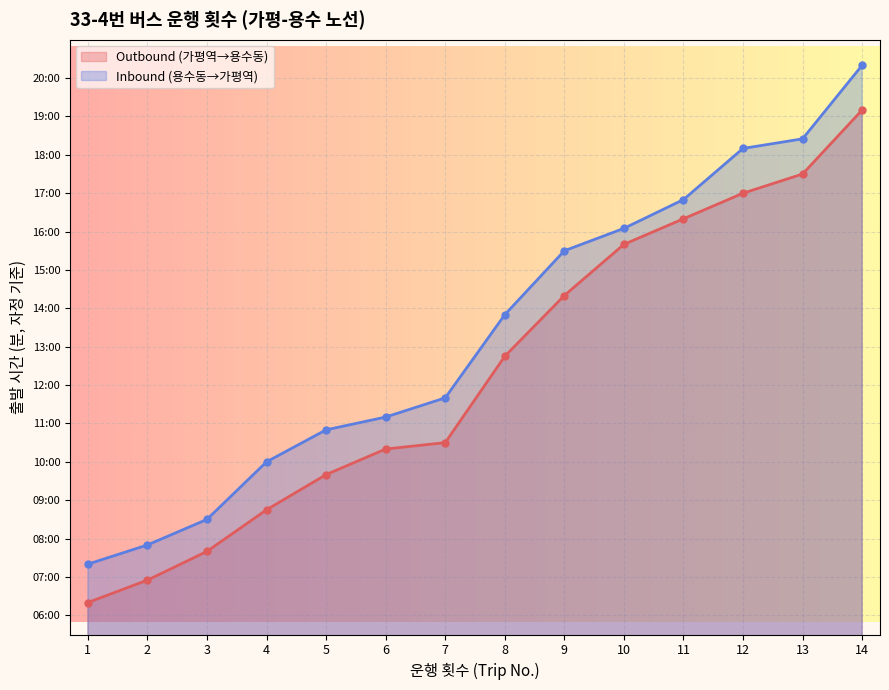

Between 8 and 14, which is larger?

14